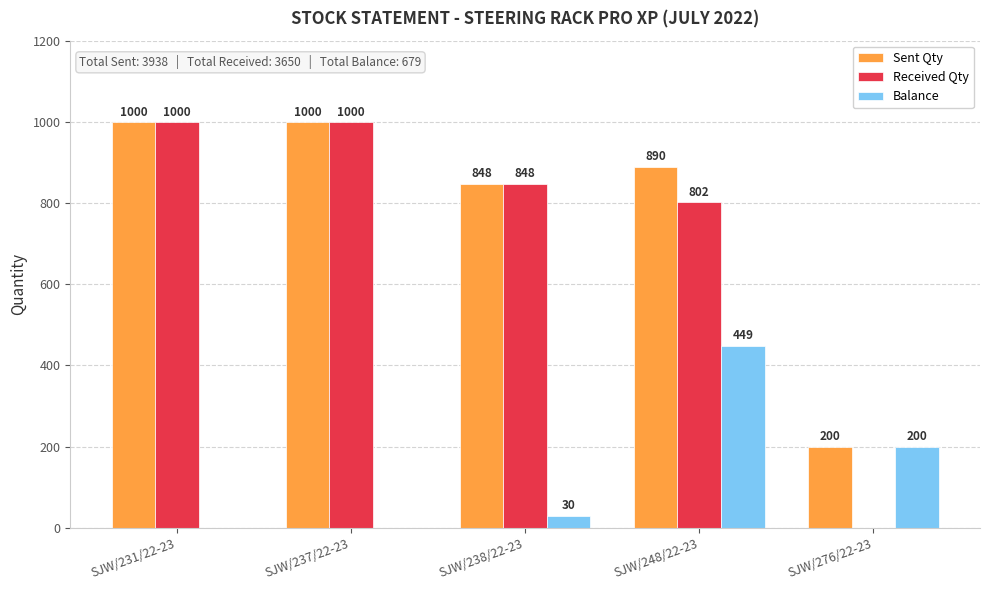

At which category is the sum across all series the highest?

SJW/248/22-23